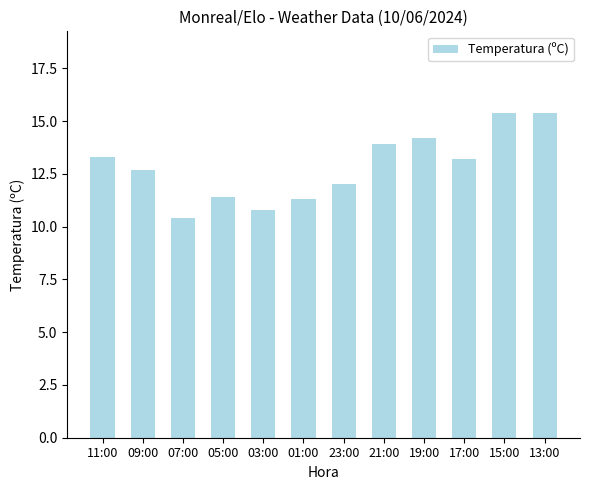

How many distinct data groups are displayed?

1